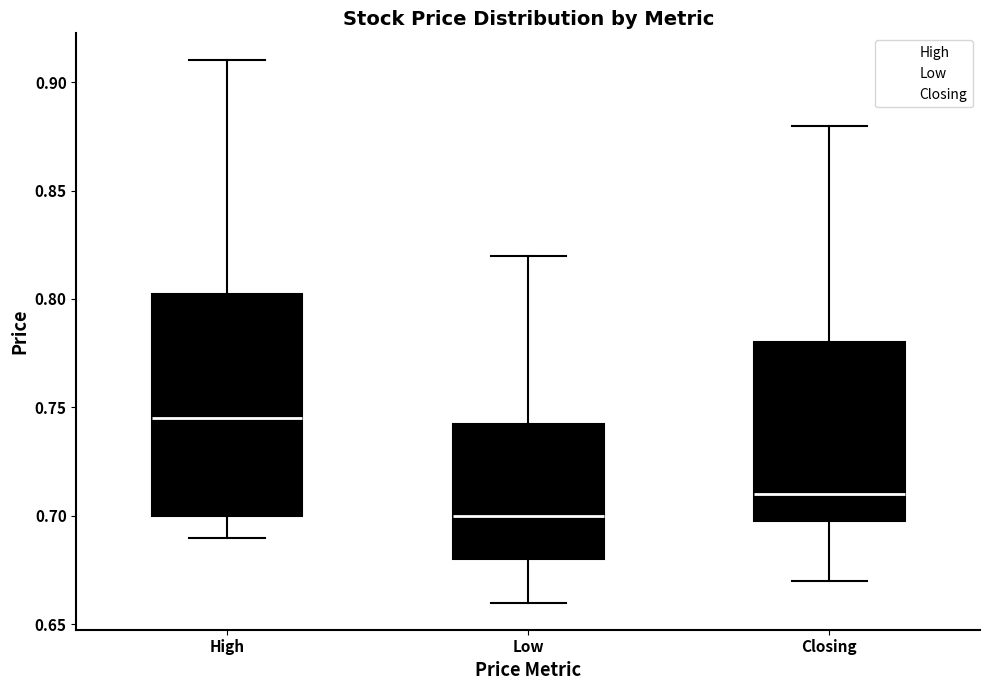

Comparing the boxes themselves (not the whiskers), which one is the tallest?

High